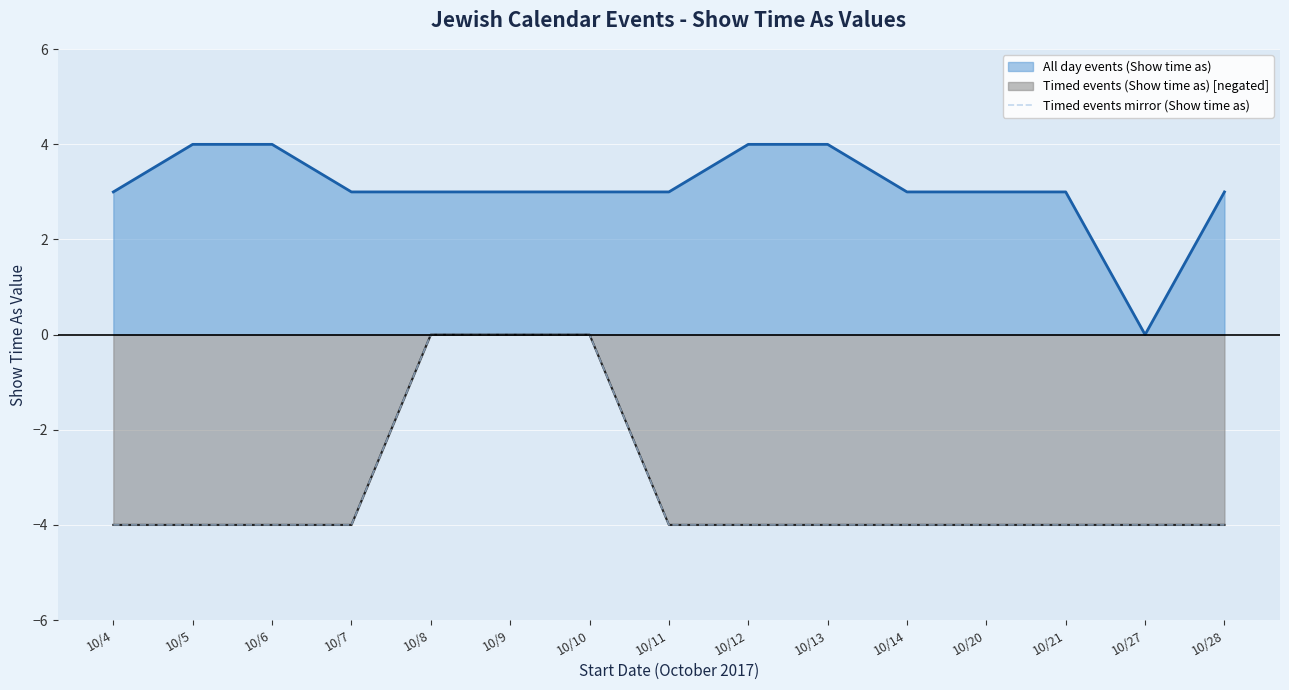

What is the value of the 13th point from the left?

-4